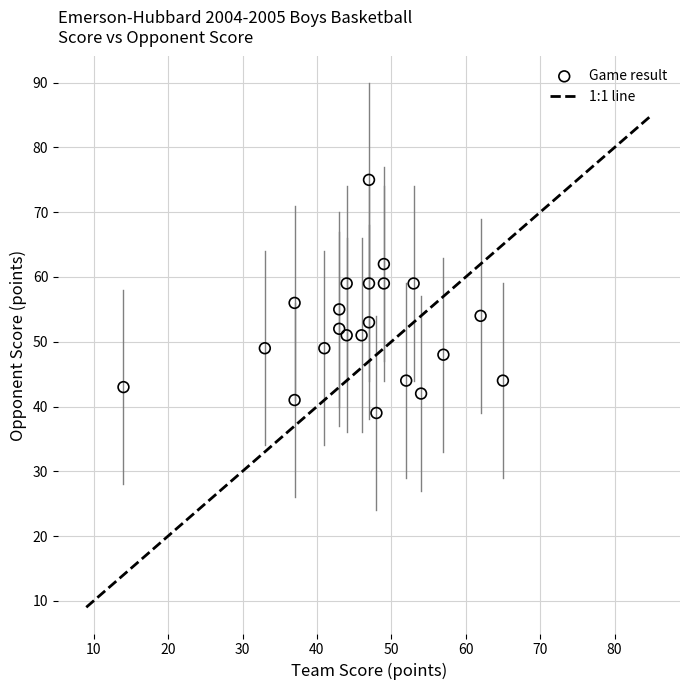

What is the range of X values (max minus min)?

51